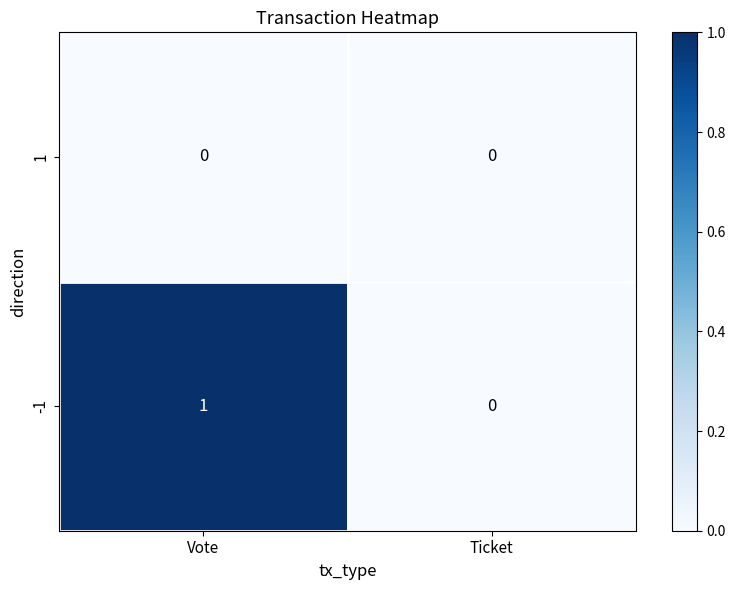

Rank the series by their maximum value, from lowest to highest.

1, -1